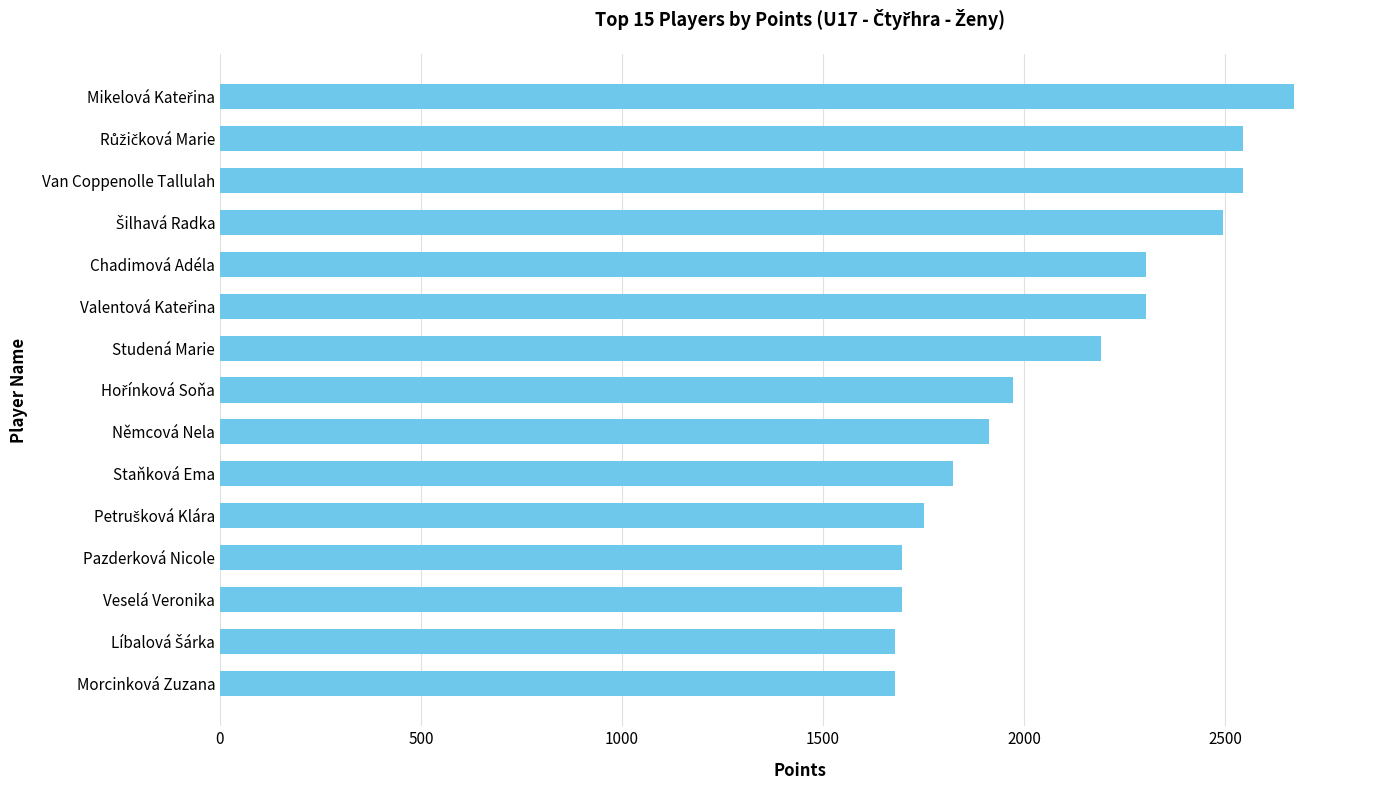

Reading bottom to top, extract all data points from this chart.

1680	1680	1696	1696	1752	1824	1912	1974	2192	2304	2304	2496	2544	2544	2672